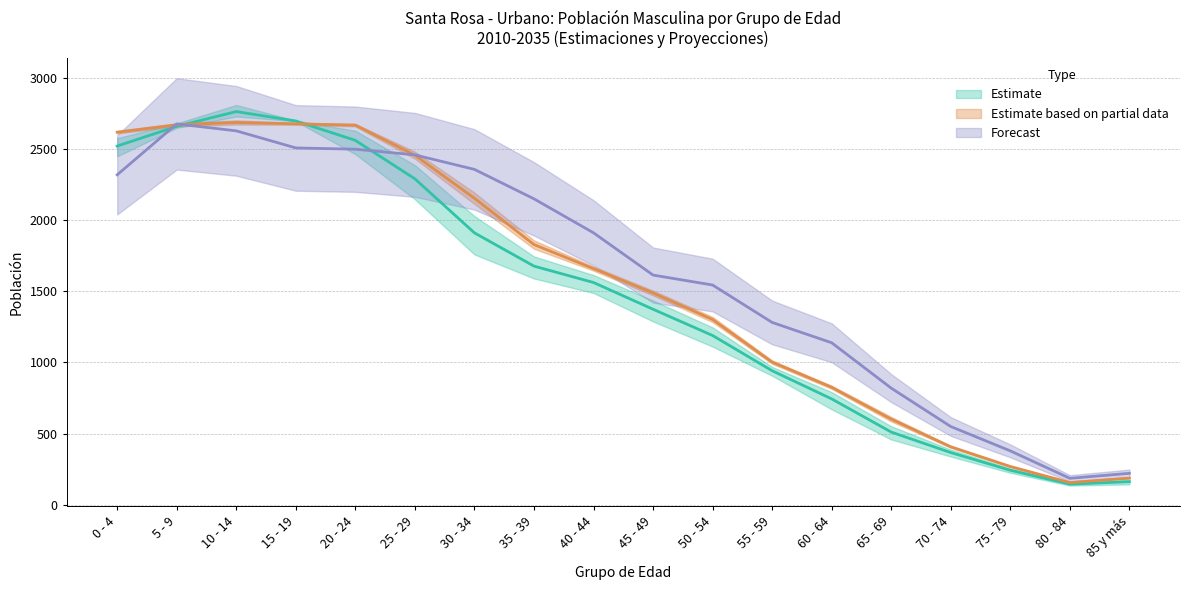

How many lines are shown in the chart?

3